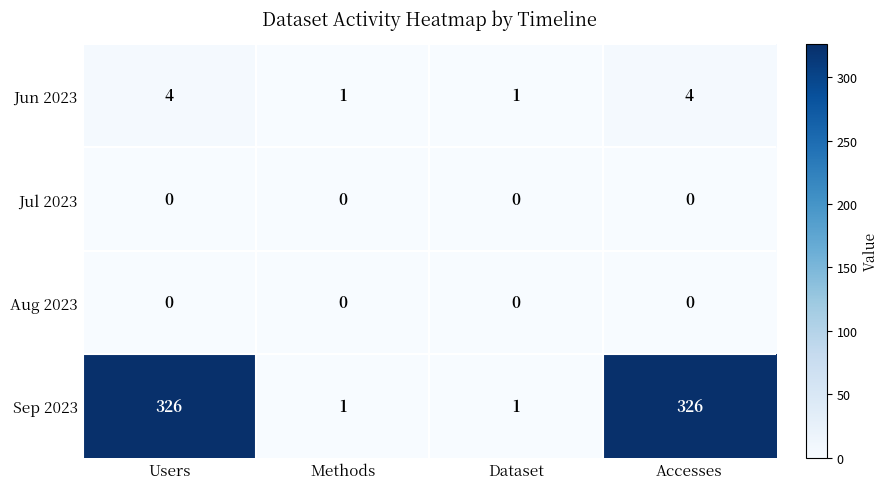

What is the difference between the highest and lowest values at Users?

326